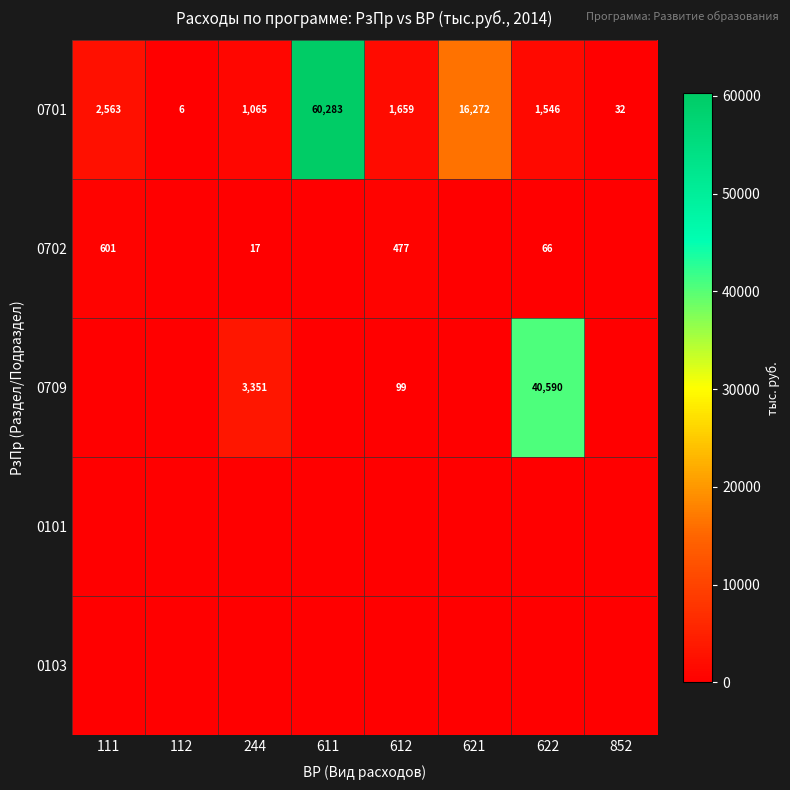

At which category is the sum across all series the highest?

611